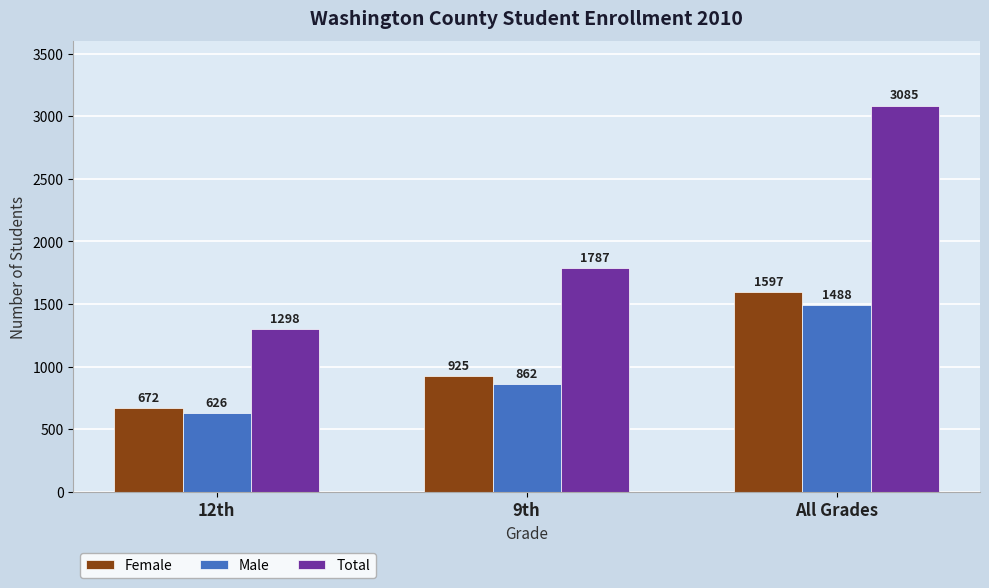

What is the sum of all Male values?

2976